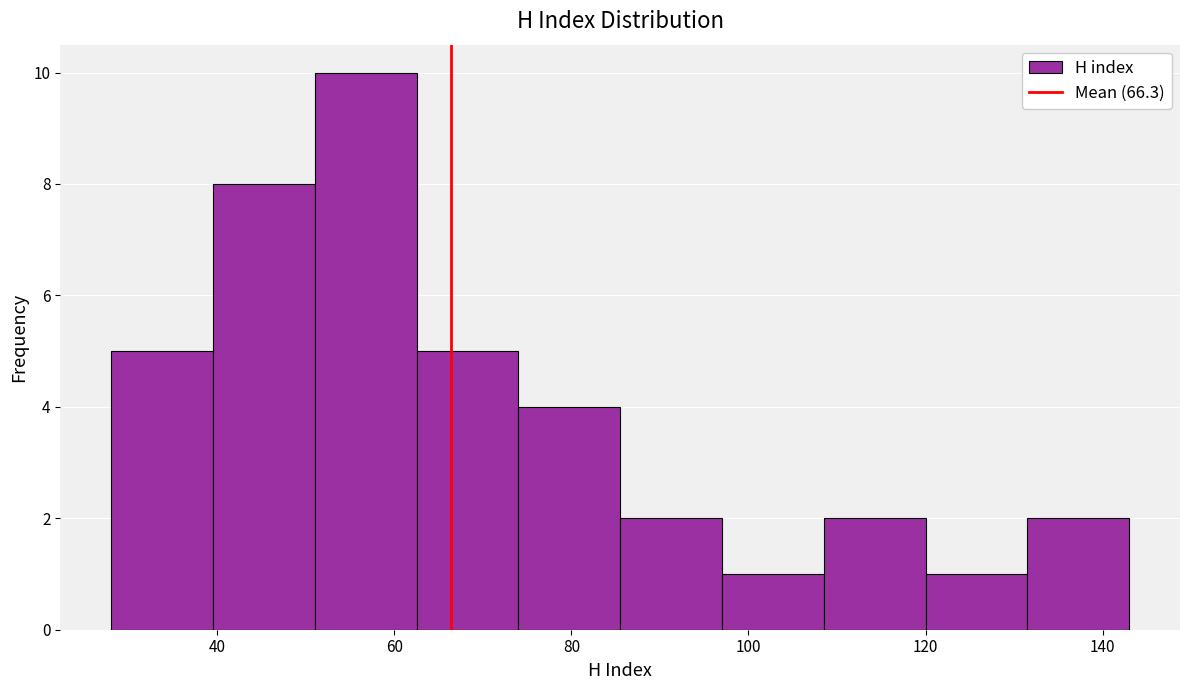

Reading left to right, list every bar in this chart as the range it spans on the x-axis followed by its height. Neither the bar edges nor the heights are printed on the chart, so give them approximately, as read against the axes.

28.0 to 39.5: 5
39.5 to 51.0: 8
51.0 to 62.5: 10
62.5 to 74.0: 5
74.0 to 85.5: 4
85.5 to 97.0: 2
97.0 to 108.5: 1
108.5 to 120.0: 2
120.0 to 131.5: 1
131.5 to 143.0: 2